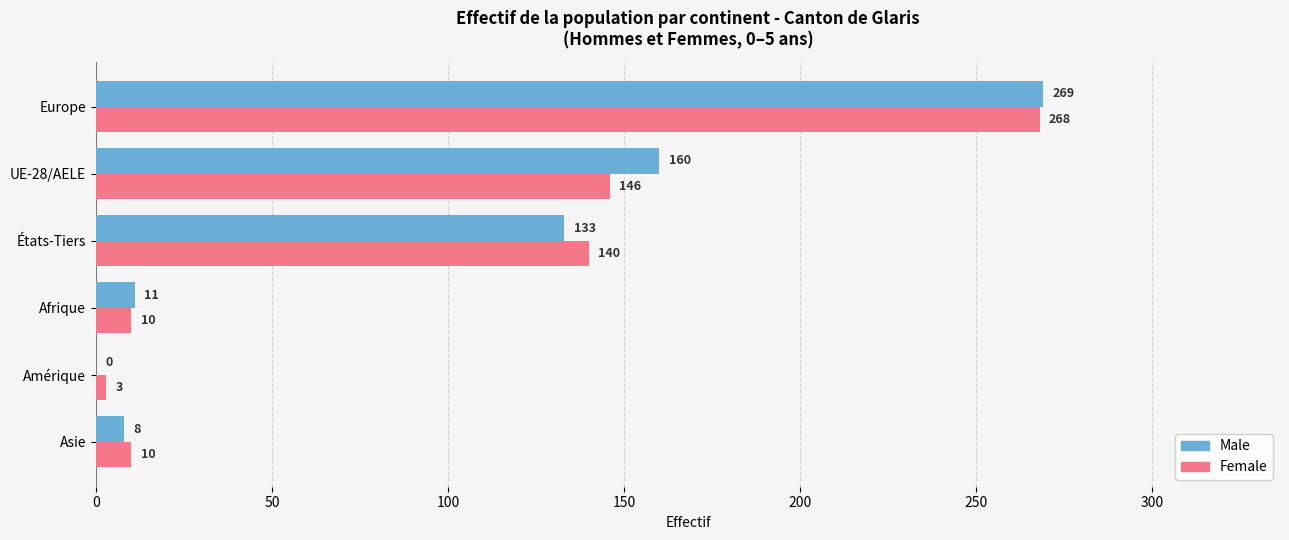

What is the sum of all Female values?

577